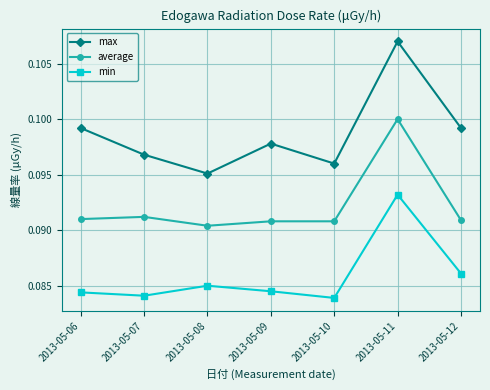

Which category has the highest value across all series?

2013-05-11